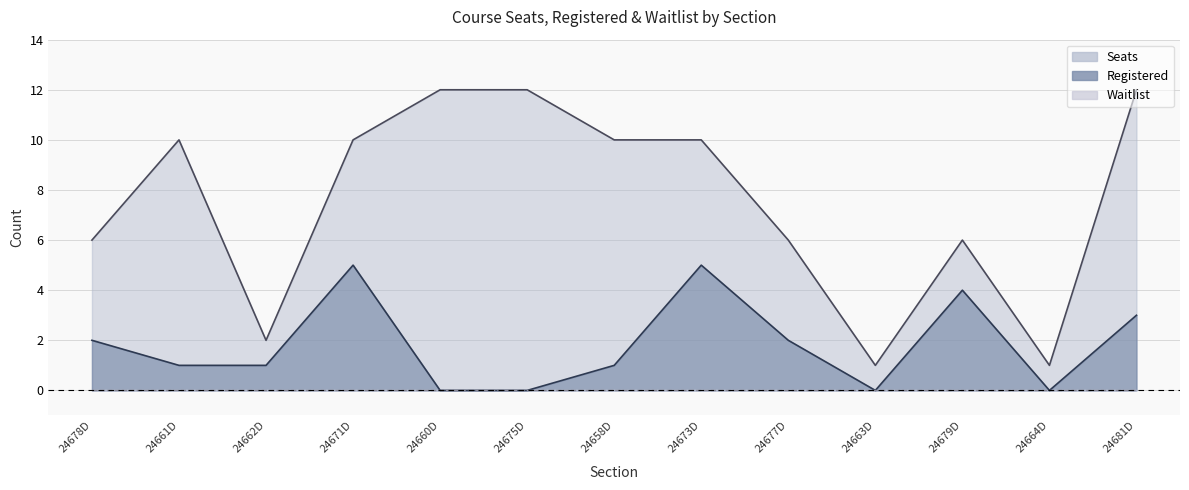

Which series has the largest total across all categories?

Seats